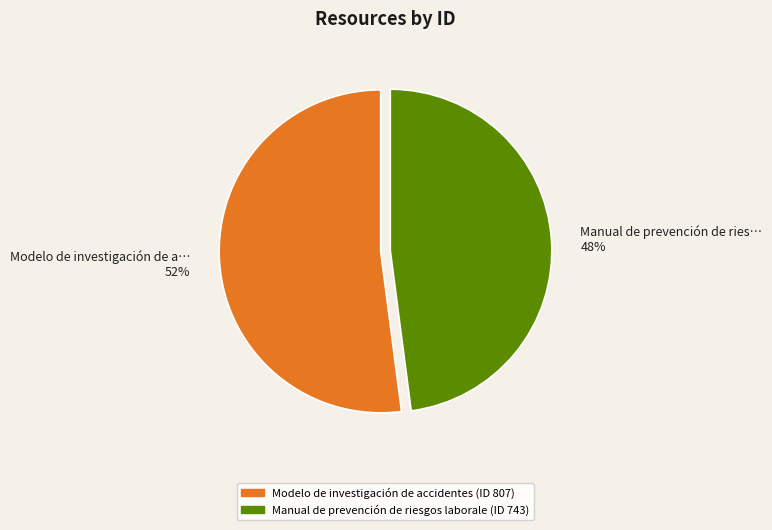

To the nearest percent, what is the difference between the largest and smallest slice percentages?

4%